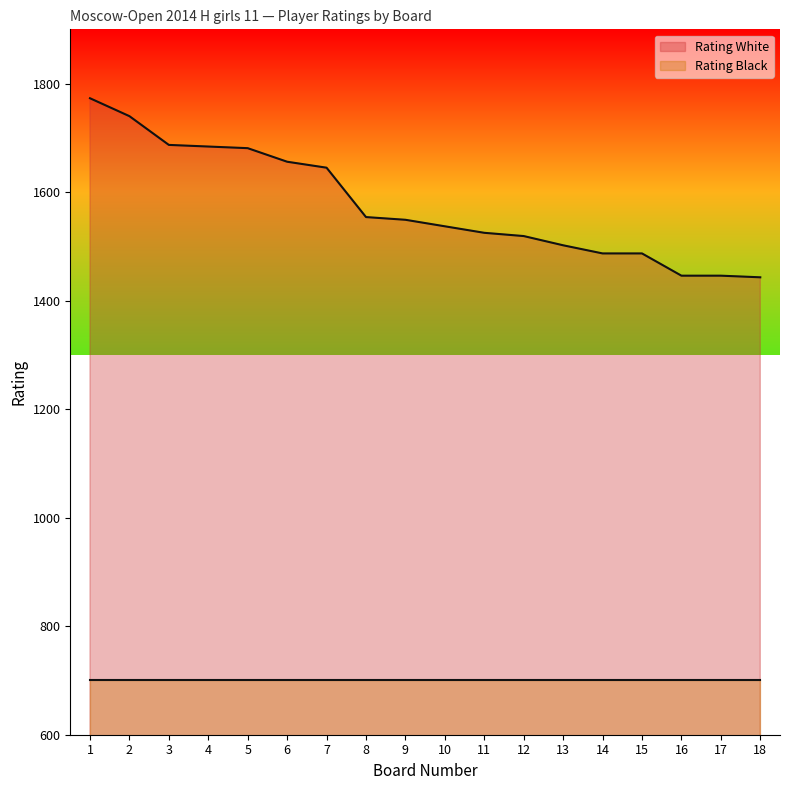

How many data points are less than 1549?

9